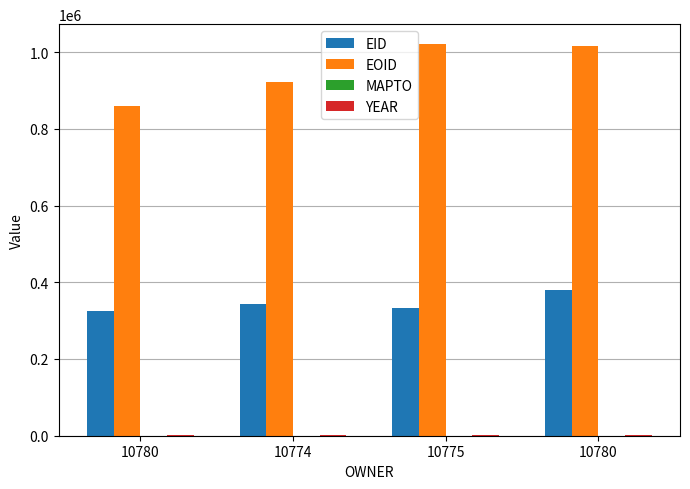

The value of EOID at 10780 is 1014994. True or false?

True